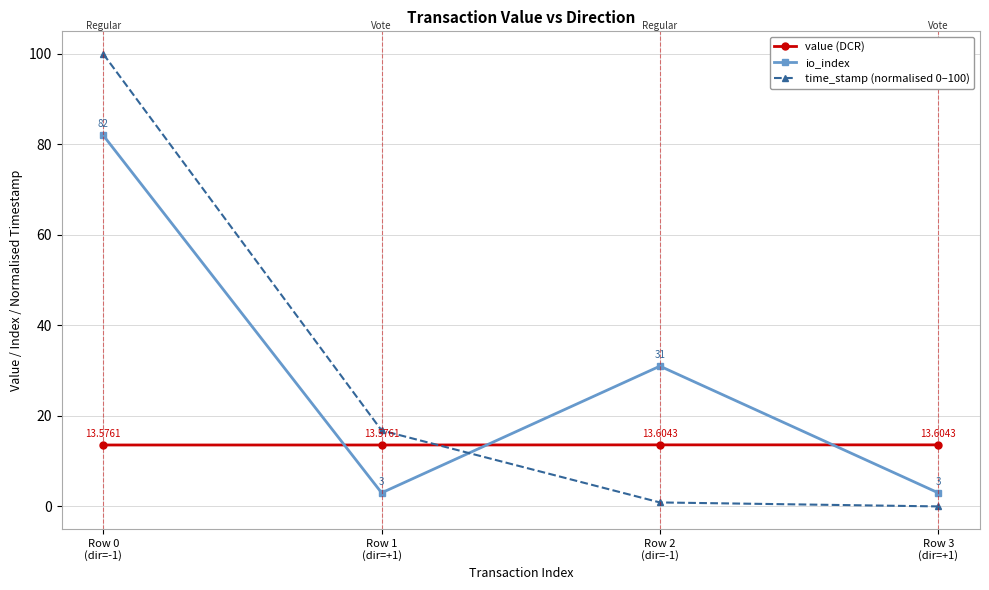

Which series has the largest range (max minus min)?

time_stamp (normalised 0–100)